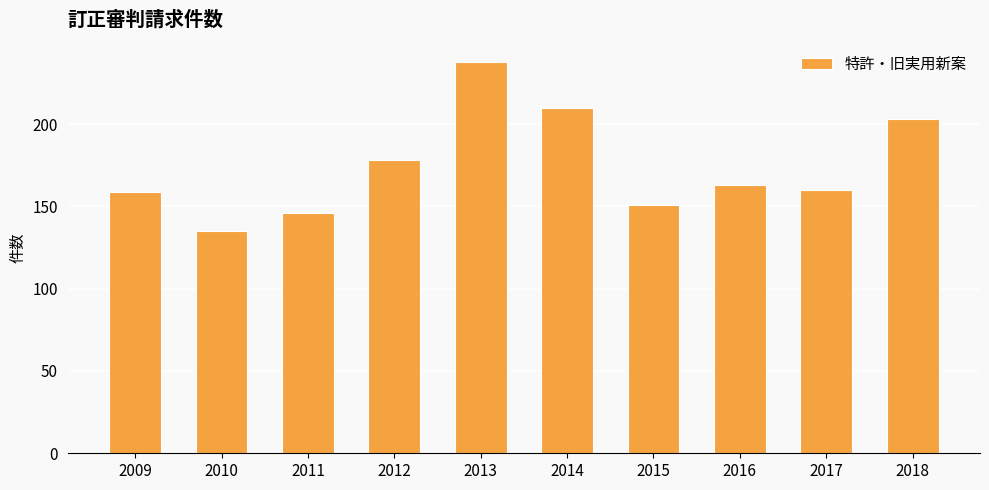

What is the value of the 3rd bar from the left?

146